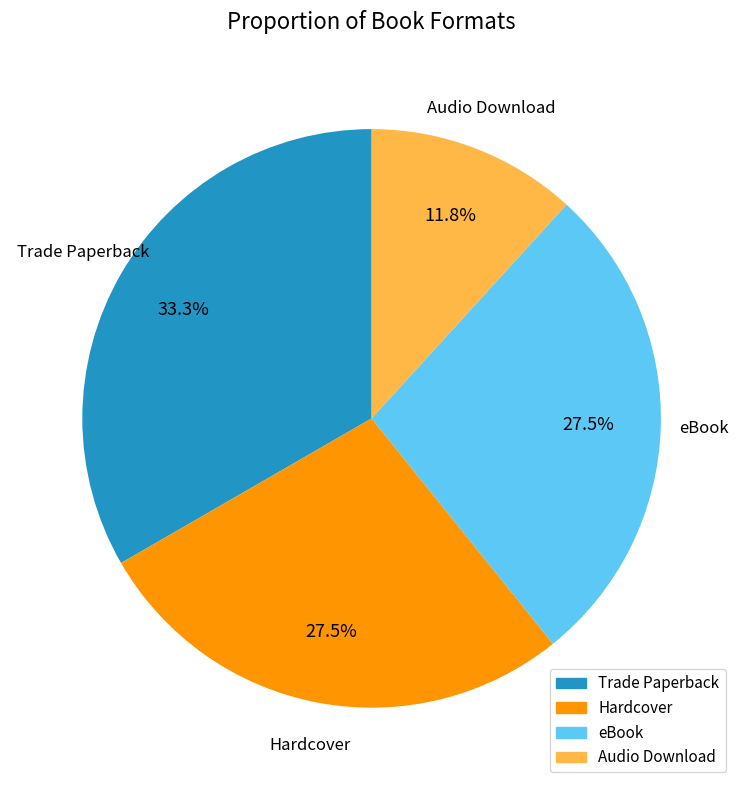

To the nearest percent, what is the difference between the eBook and Audio Download slice percentages?

16%